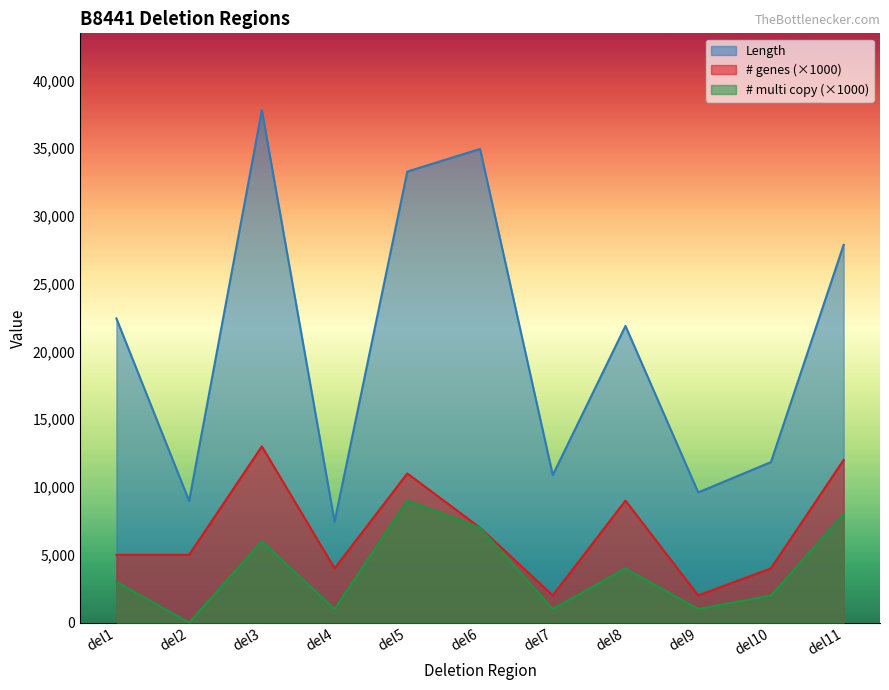

What is the total value across all series at del6?

48945